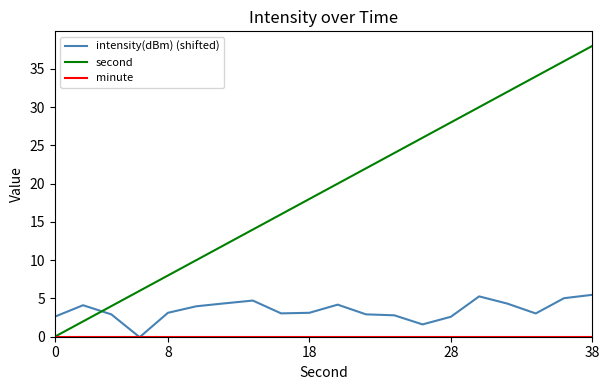

After their last crossing, which series has the higher values: intensity(dBm) (shifted) or second?

second